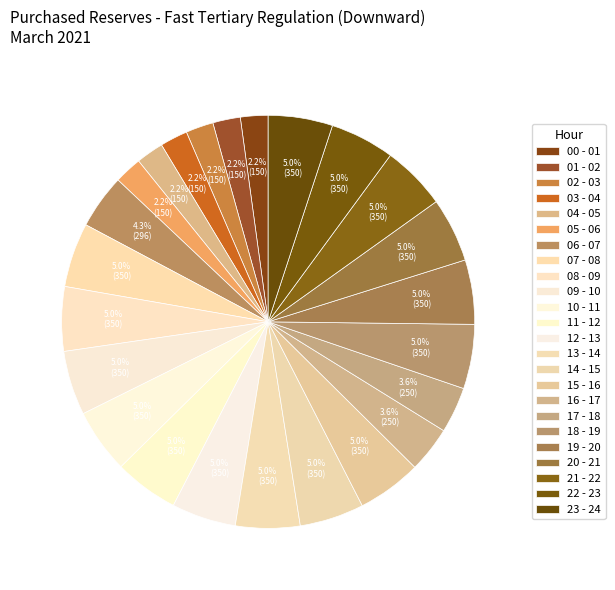

Is 10 - 11 the majority of the pie?

No